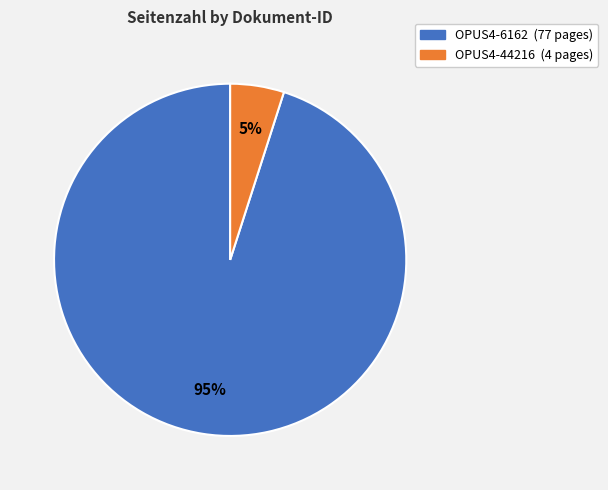

To the nearest percent, what is the average slice percentage?

50%